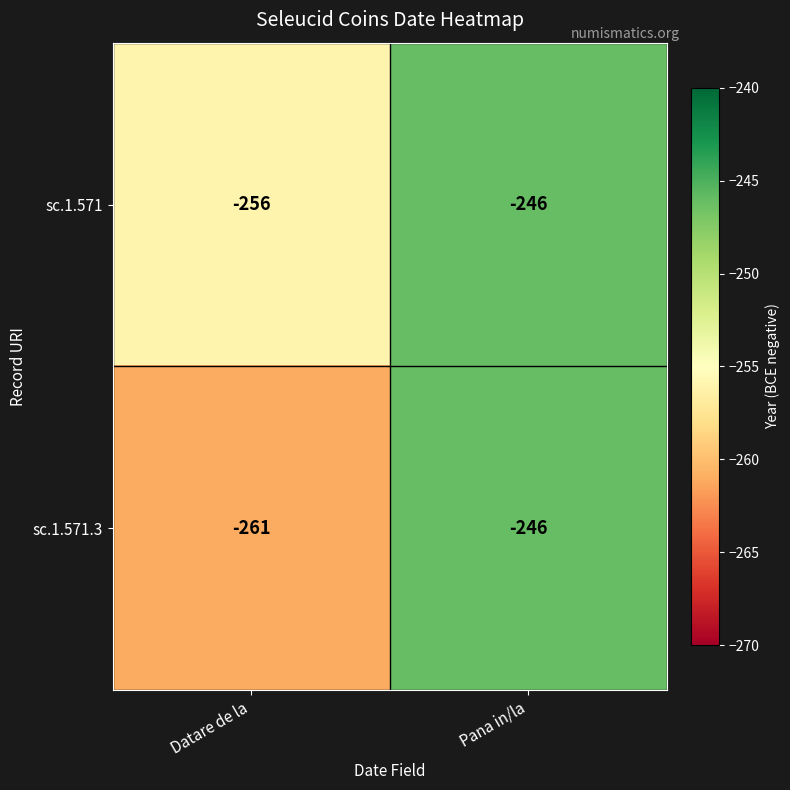

True or false: sc.1.571 has a value of -423 at Pana in/la.

False